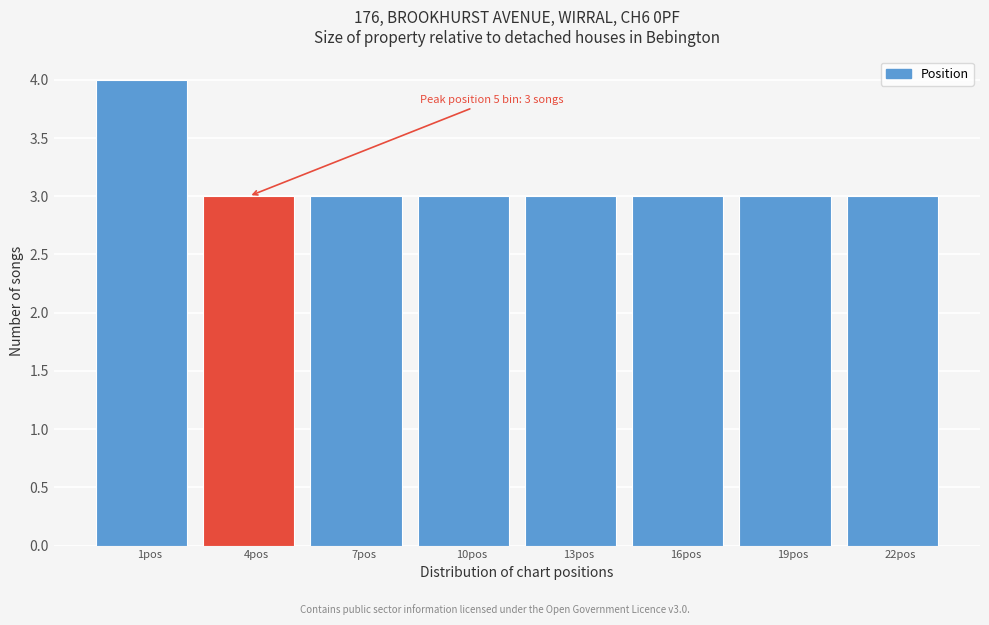

Reading left to right, extract all data points from this chart.

4	3	3	3	3	3	3	3